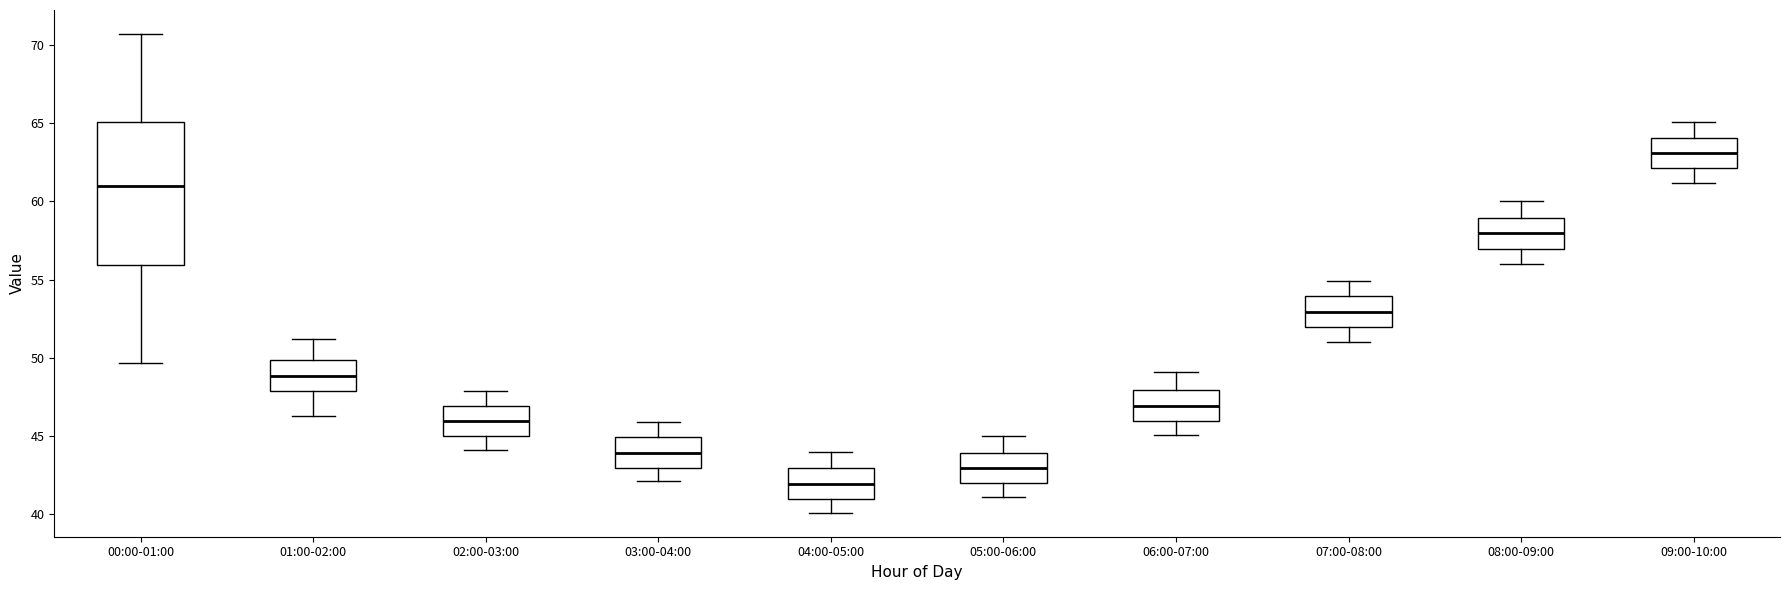

Reading left to right, transcribe this box plot: for each box, give where its median line is, the range the box spans, and where its two whiskers end, as read against the y-axis. The values are not printed on the chart, so give them approximately, as read against the axis.

00:00-01:00: median 61.0, box 56.0 to 65.0, whiskers 49.5 to 70.5
01:00-02:00: median 49.0, box 48.0 to 50.0, whiskers 46.5 to 51.0
02:00-03:00: median 46.0, box 45.0 to 47.0, whiskers 44.0 to 48.0
03:00-04:00: median 44.0, box 43.0 to 45.0, whiskers 42.0 to 46.0
04:00-05:00: median 42.0, box 41.0 to 43.0, whiskers 40.0 to 44.0
05:00-06:00: median 43.0, box 42.0 to 44.0, whiskers 41.0 to 45.0
06:00-07:00: median 47.0, box 46.0 to 48.0, whiskers 45.0 to 49.0
07:00-08:00: median 53.0, box 52.0 to 54.0, whiskers 51.0 to 55.0
08:00-09:00: median 58.0, box 57.0 to 59.0, whiskers 56.0 to 60.0
09:00-10:00: median 63.0, box 62.0 to 64.0, whiskers 61.0 to 65.0